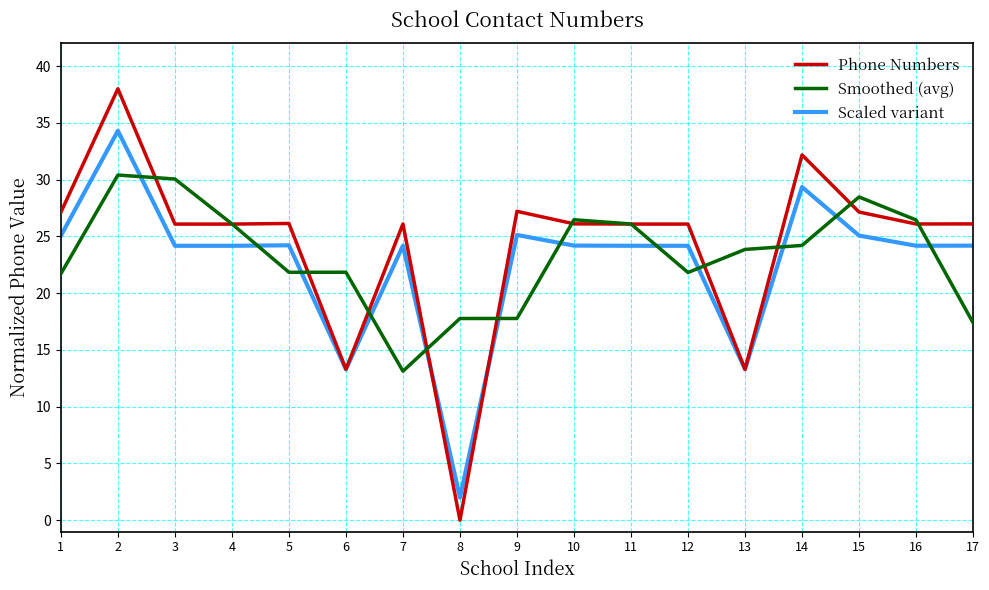

What is the difference between the maximum and minimum values in the Phone Numbers series?

38.0